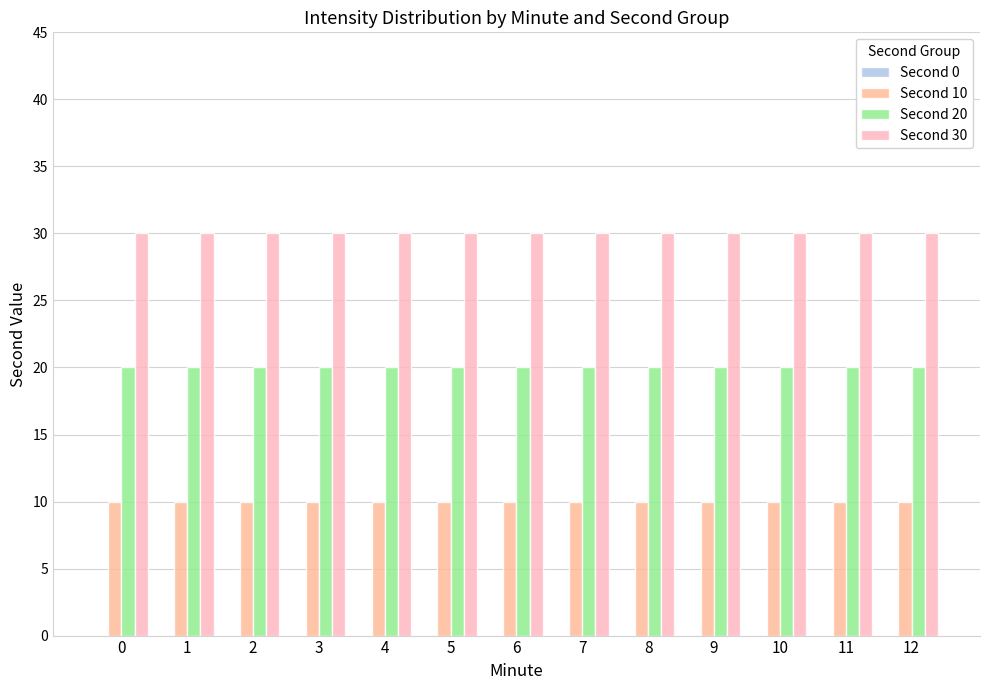

What is the difference between the highest and lowest values at 5?

20